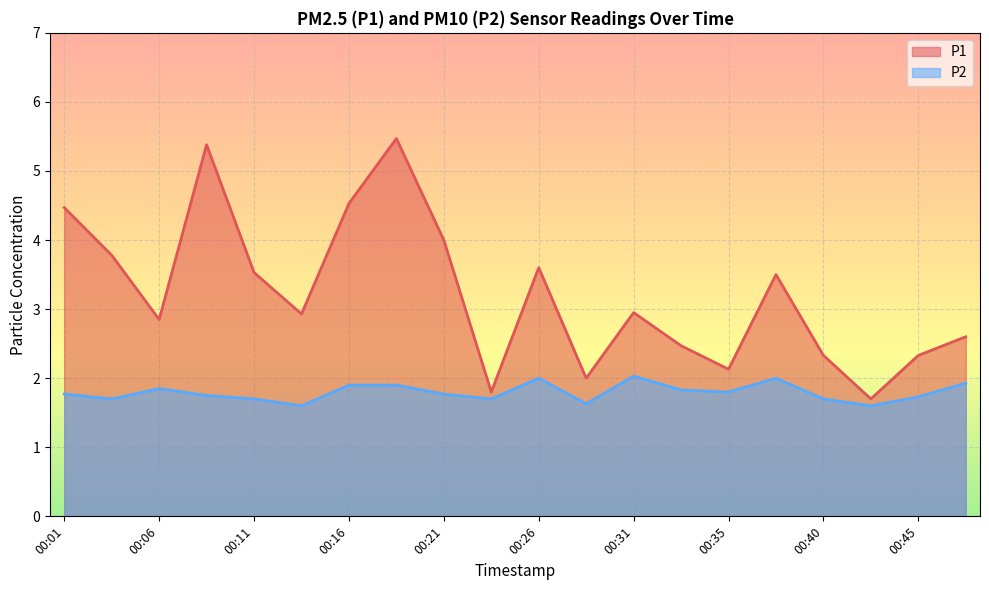

Reading left to right, transcribe all the data shown in this chart.

P1: 00:01=4.5	00:04=3.8	00:06=2.9	00:09=5.4	00:11=3.5	00:14=2.9	00:16=4.5	00:18=5.5	00:21=4.0	00:23=1.8	00:26=3.6	00:28=2.0	00:31=3.0	00:33=2.5	00:35=2.1	00:38=3.5	00:40=2.3	00:43=1.7	00:45=2.3	00:48=2.6
P2: 00:01=1.8	00:04=1.7	00:06=1.9	00:09=1.8	00:11=1.7	00:14=1.6	00:16=1.9	00:18=1.9	00:21=1.8	00:23=1.7	00:26=2.0	00:28=1.6	00:31=2.0	00:33=1.8	00:35=1.8	00:38=2.0	00:40=1.7	00:43=1.6	00:45=1.7	00:48=1.9